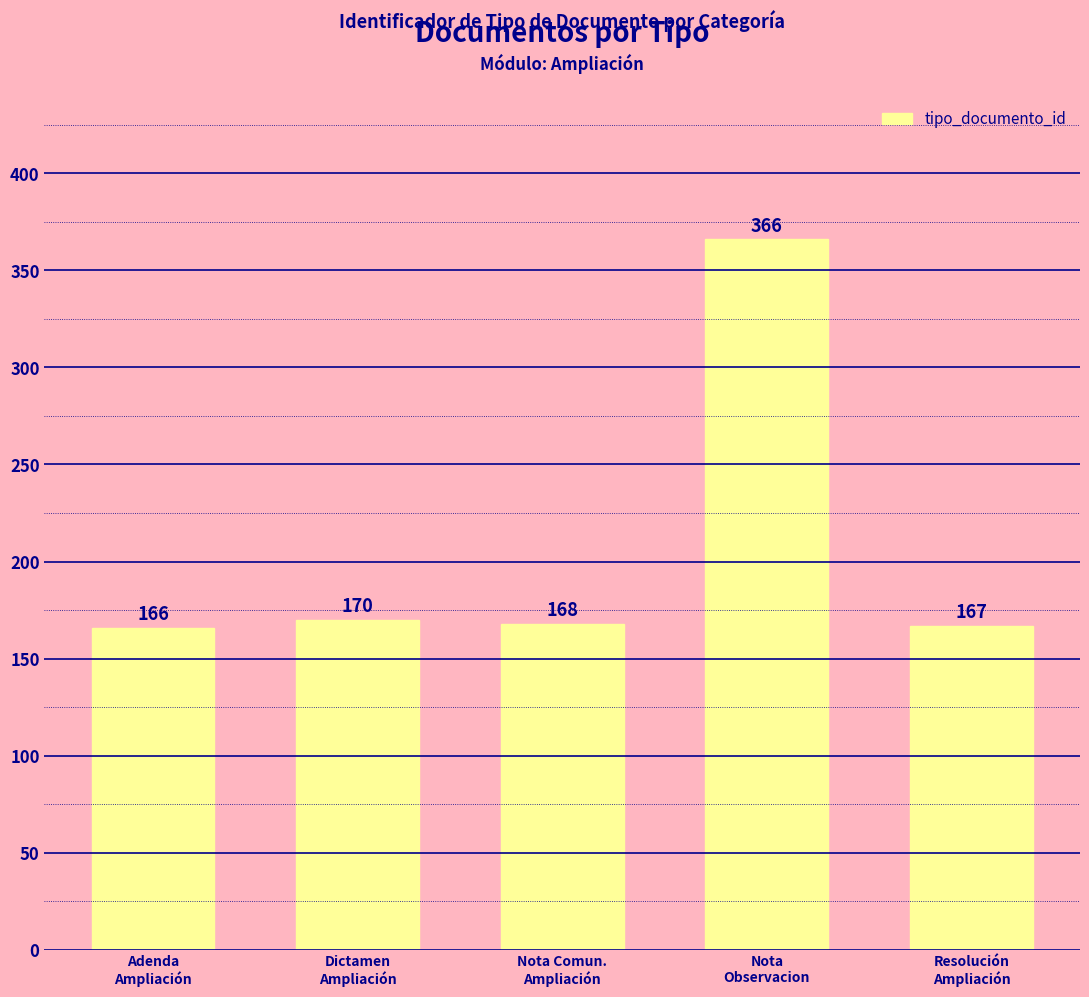

What is the difference between the second highest and second lowest values?

3